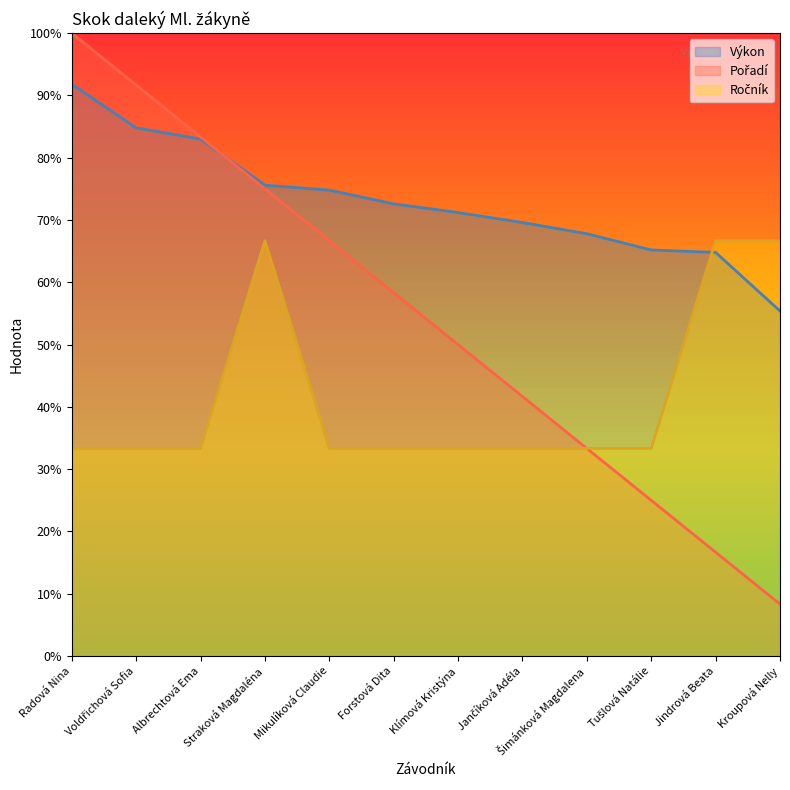

Reading left to right, transcribe all the data shown in this chart.

Výkon: Radová Nina=91.8	Voldřichová Sofia=84.8	Albrechtová Ema=83.0	Straková Magdaléna=75.6	Mikulíková Claudie=74.8	Forstová Dita=72.6	Klímová Kristýna=71.2	Jančíková Adéla=69.6	Šimánková Magdalena=67.8	Tušlová Natálie=65.2	Jindrová Beata=64.8	Kroupová Nelly=55.4
Pořadí: Radová Nina=100.0	Voldřichová Sofia=91.7	Albrechtová Ema=83.3	Straková Magdaléna=75.0	Mikulíková Claudie=66.7	Forstová Dita=58.3	Klímová Kristýna=50.0	Jančíková Adéla=41.7	Šimánková Magdalena=33.3	Tušlová Natálie=25.0	Jindrová Beata=16.7	Kroupová Nelly=8.3
Ročník: Radová Nina=33.3	Voldřichová Sofia=33.3	Albrechtová Ema=33.3	Straková Magdaléna=66.7	Mikulíková Claudie=33.3	Forstová Dita=33.3	Klímová Kristýna=33.3	Jančíková Adéla=33.3	Šimánková Magdalena=33.3	Tušlová Natálie=33.3	Jindrová Beata=66.7	Kroupová Nelly=66.7